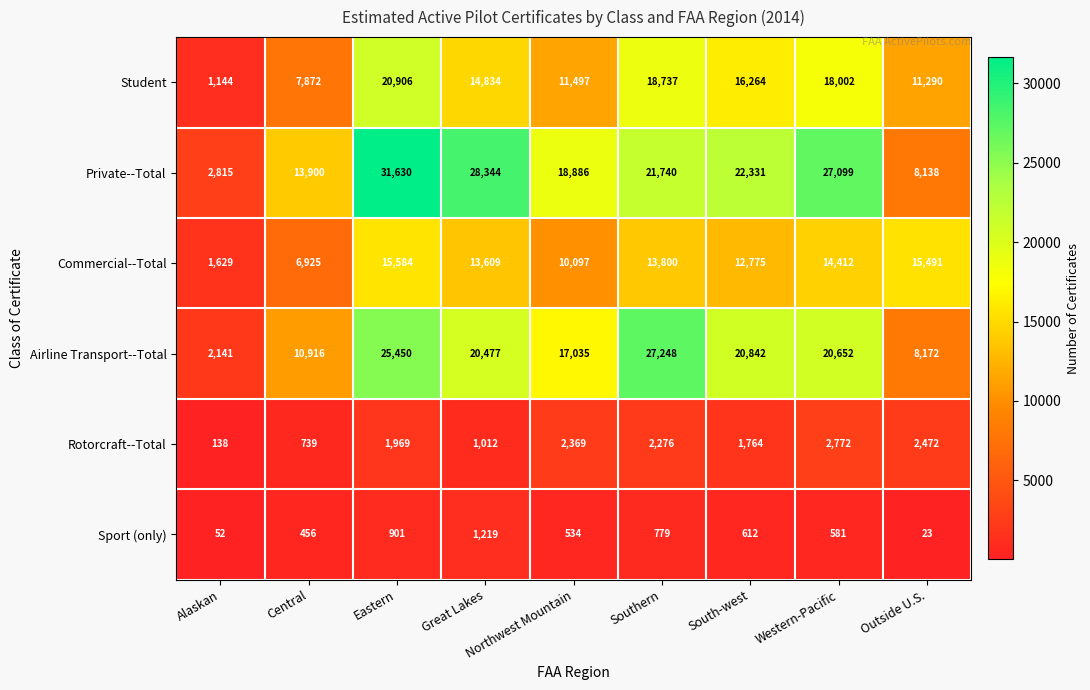

At which category is the sum across all series the highest?

Eastern